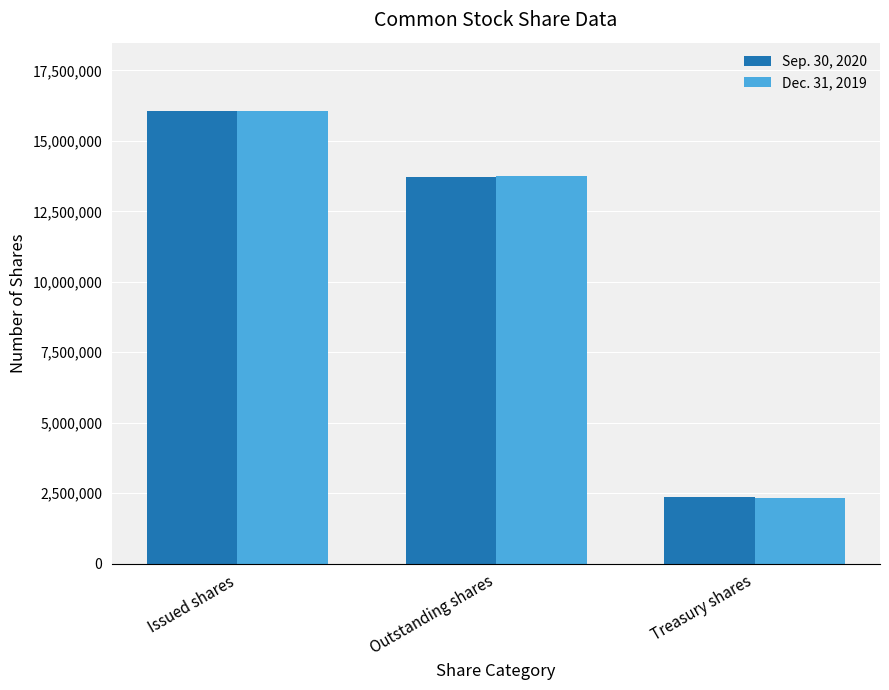

The Sep. 30, 2020 series shows 13714524 at Outstanding shares. True or false?

True